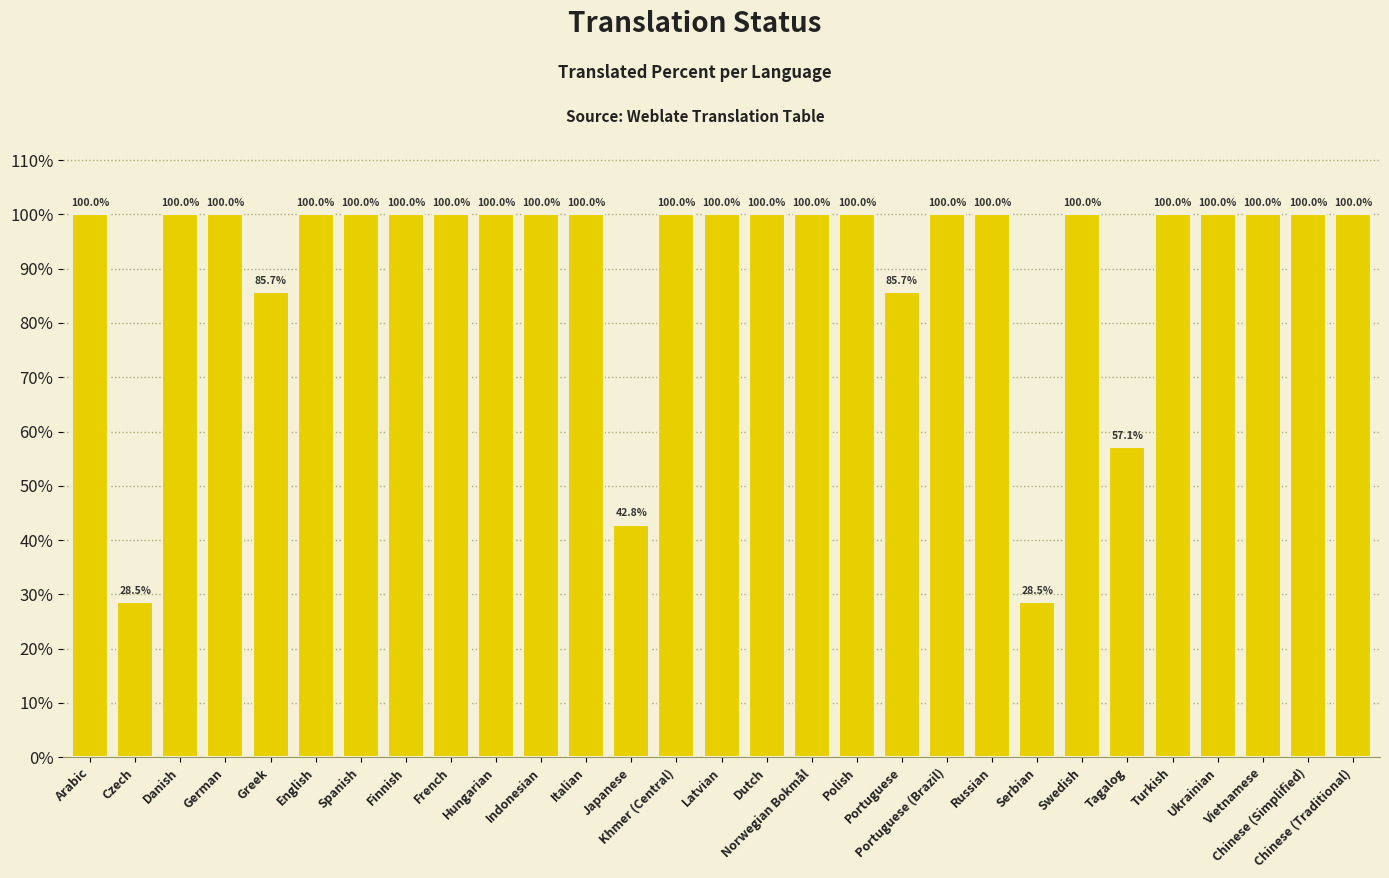

Reading left to right, list all the values displayed in this chart.

Arabic=100.0	Czech=28.5	Danish=100.0	German=100.0	Greek=85.7	English=100.0	Spanish=100.0	Finnish=100.0	French=100.0	Hungarian=100.0	Indonesian=100.0	Italian=100.0	Japanese=42.8	Khmer (Central)=100.0	Latvian=100.0	Dutch=100.0	Norwegian Bokmål=100.0	Polish=100.0	Portuguese=85.7	Portuguese (Brazil)=100.0	Russian=100.0	Serbian=28.5	Swedish=100.0	Tagalog=57.1	Turkish=100.0	Ukrainian=100.0	Vietnamese=100.0	Chinese (Simplified)=100.0	Chinese (Traditional)=100.0